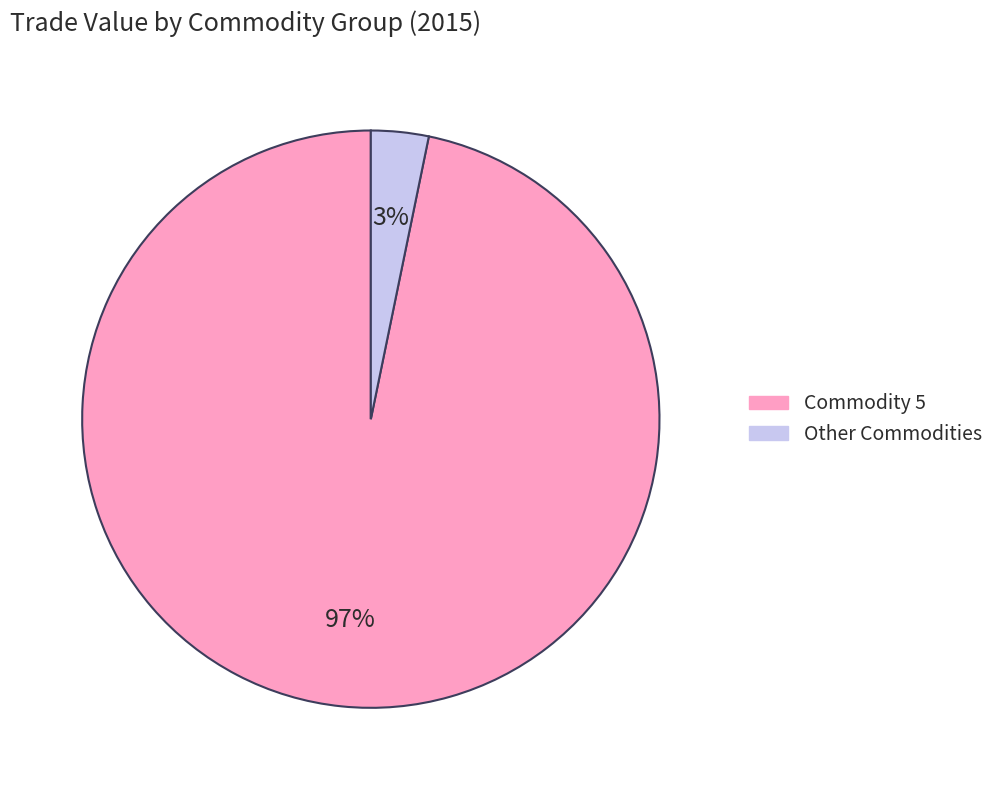

To the nearest percent, what is the average slice percentage?

50%